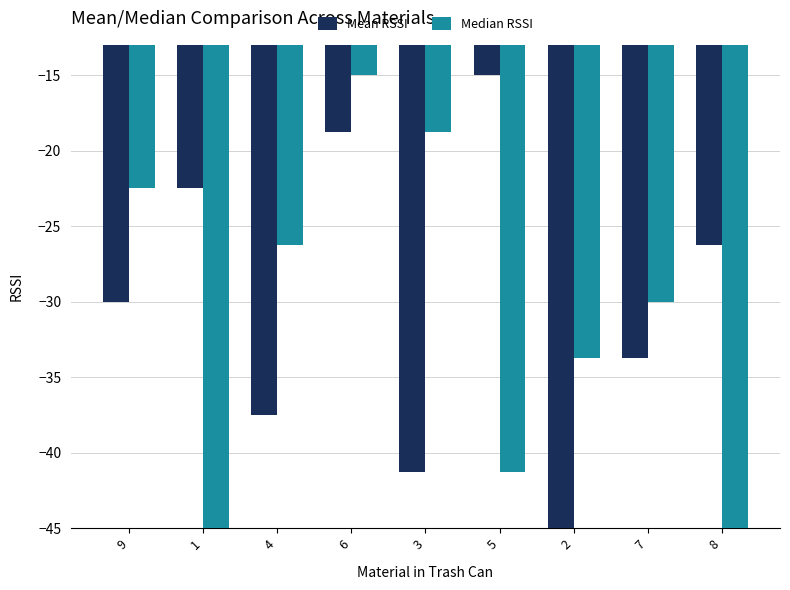

How many bars are there in total?

18